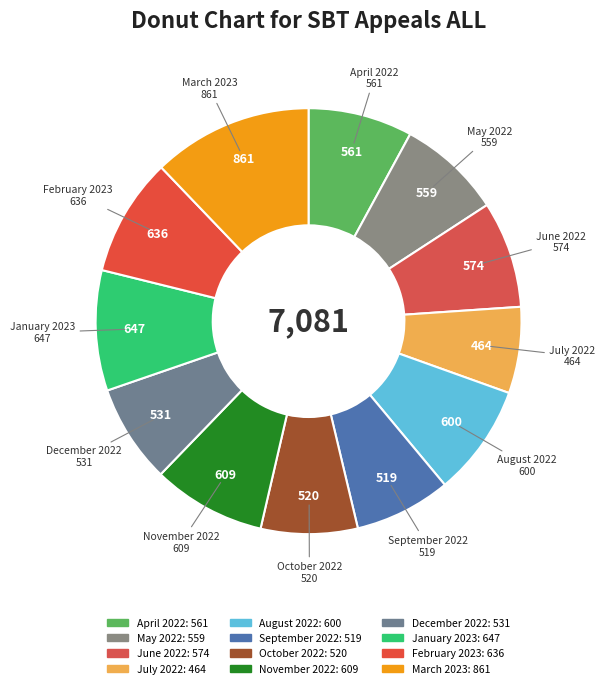

How many segments does this pie chart have?

12